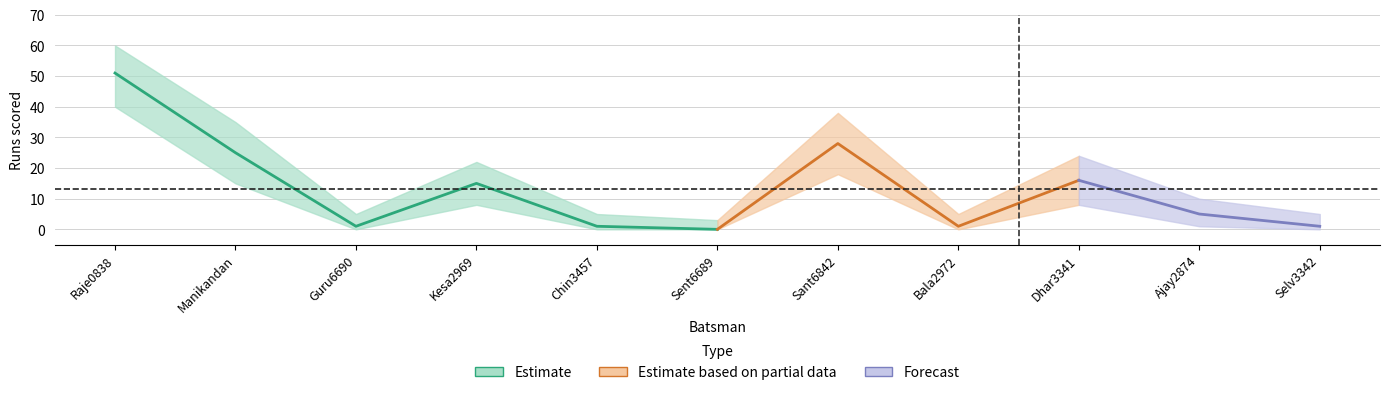

Which has a higher value, Bala2972 or Sent6689?

Bala2972